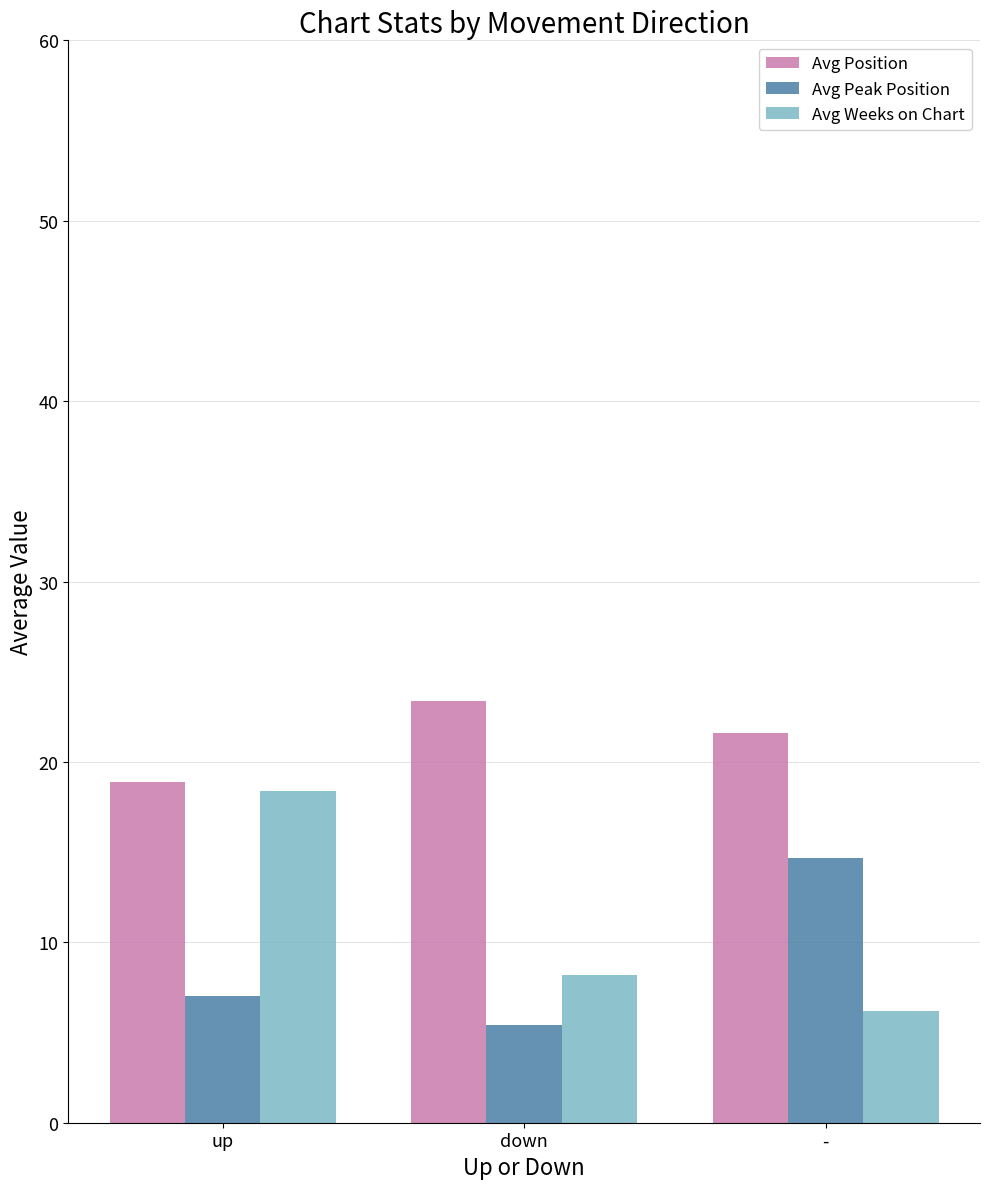

At up, list the series in order from smallest to largest.

Avg Peak Position, Avg Weeks on Chart, Avg Position